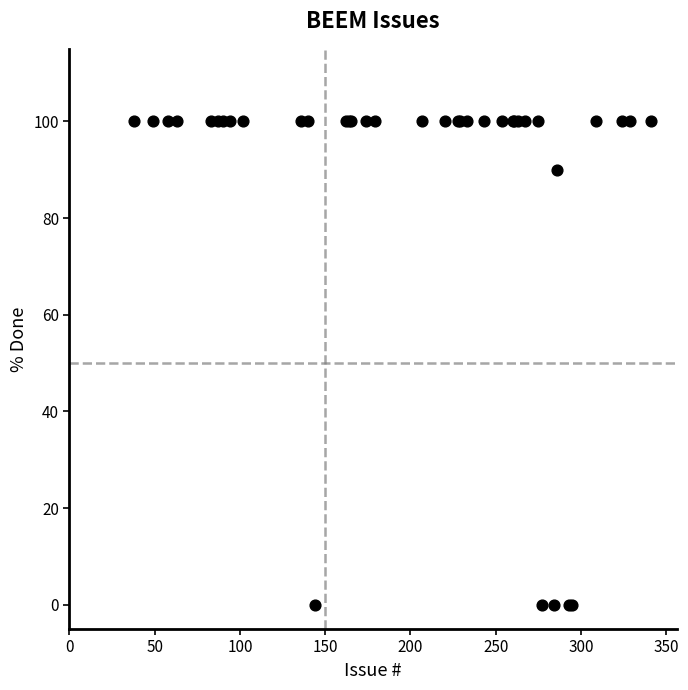

What Y value in the scatter plot is closest to 50?

90